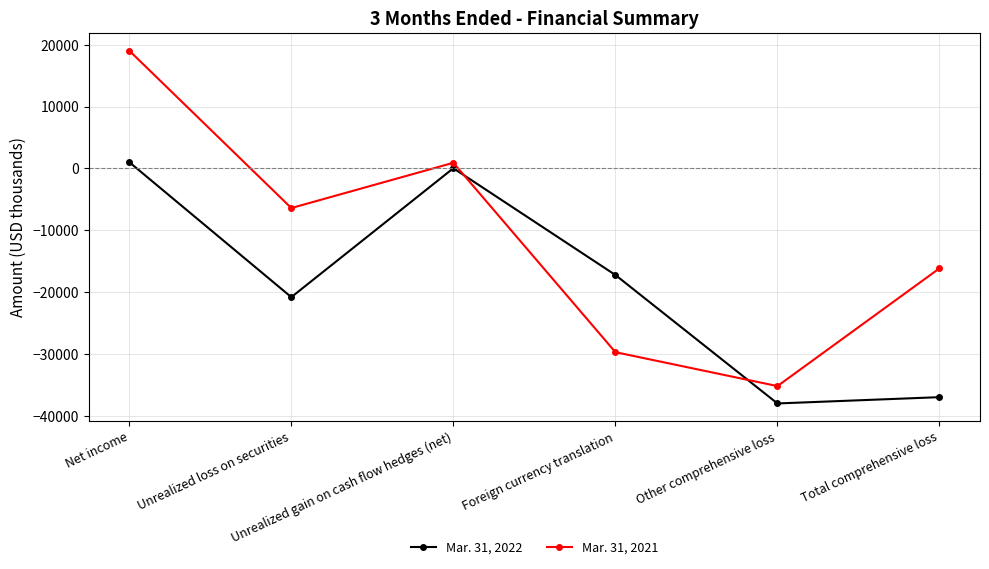

True or false: Mar. 31, 2021 has a value of -35182 at Other comprehensive loss.

True